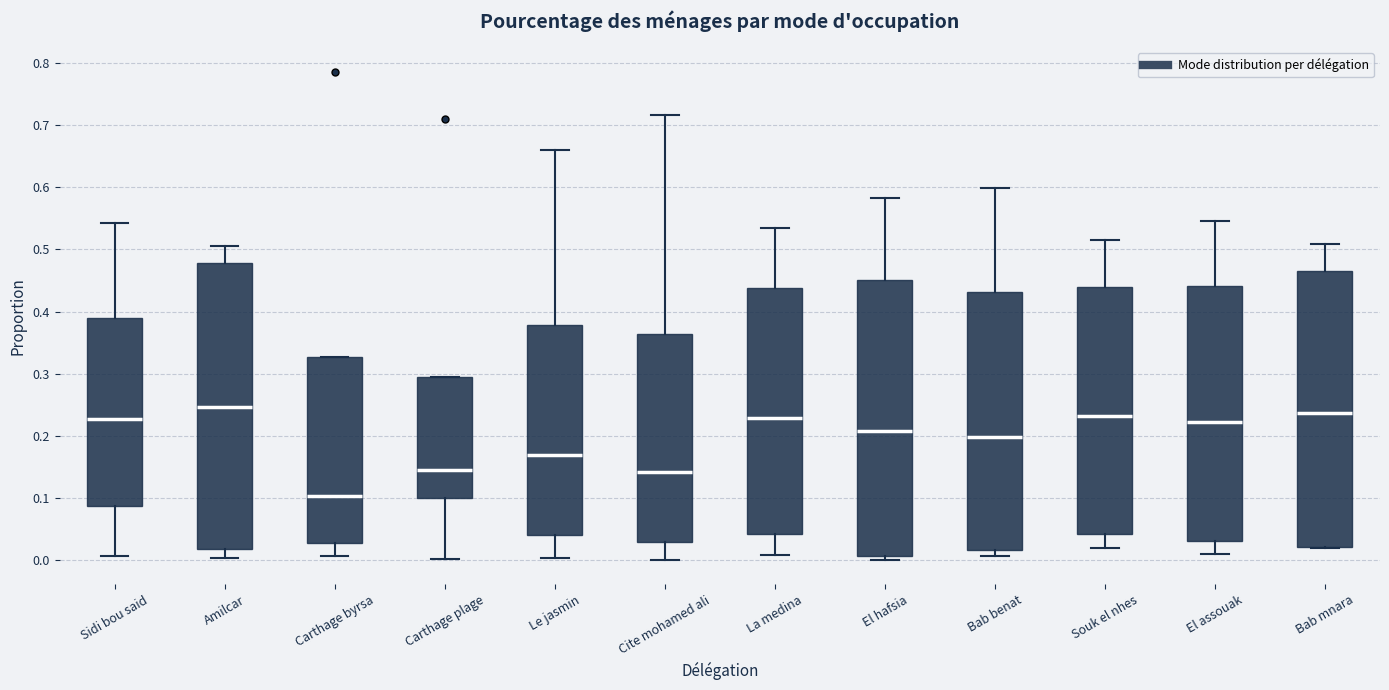

Which box is the tallest, from its lower edge to its upper edge?

Amilcar